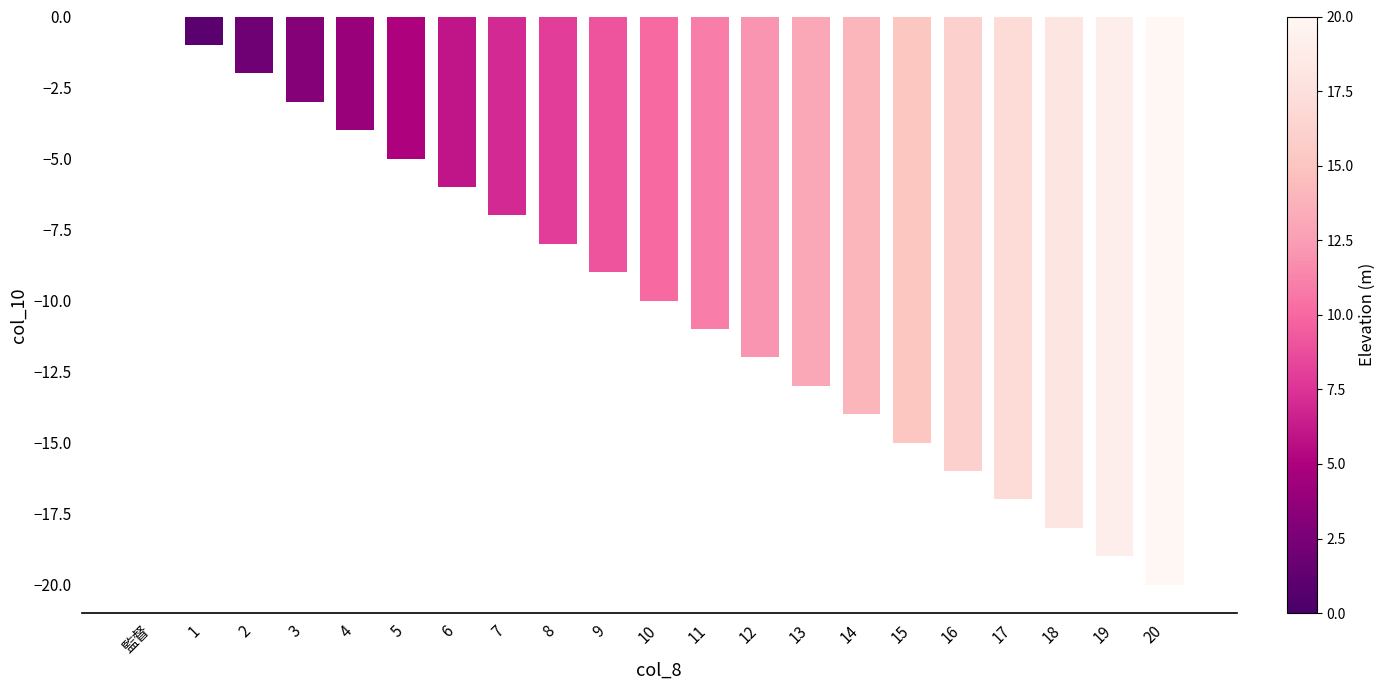

What is the change in value from 6 to 13?

-7